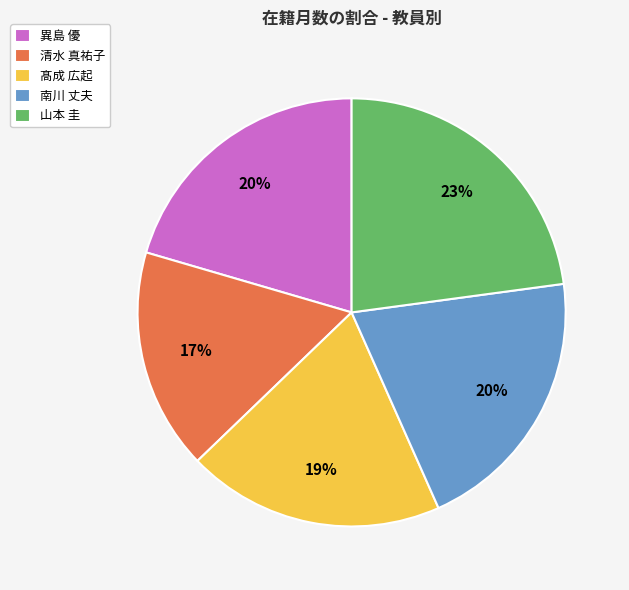

True or false: 髙成 広起 accounts for 7% of the total.

False